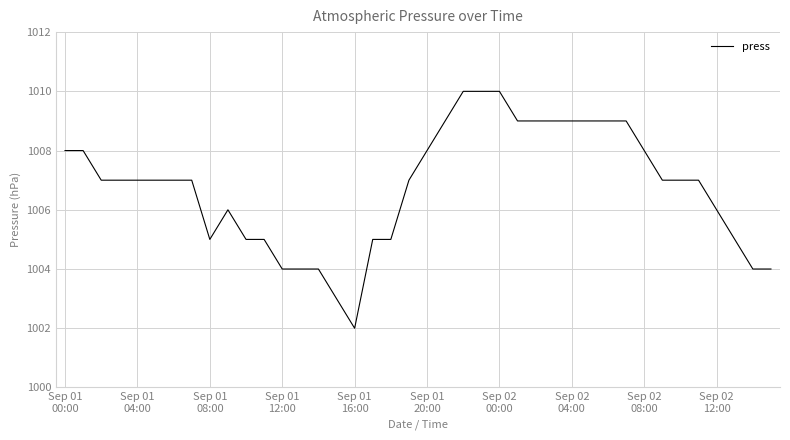

What is the sum of all values?

40271